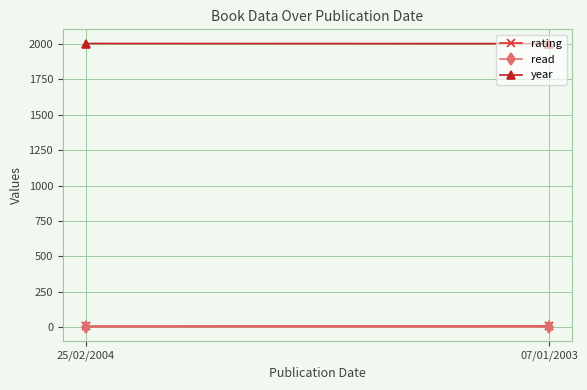

How many series are shown in this chart?

3